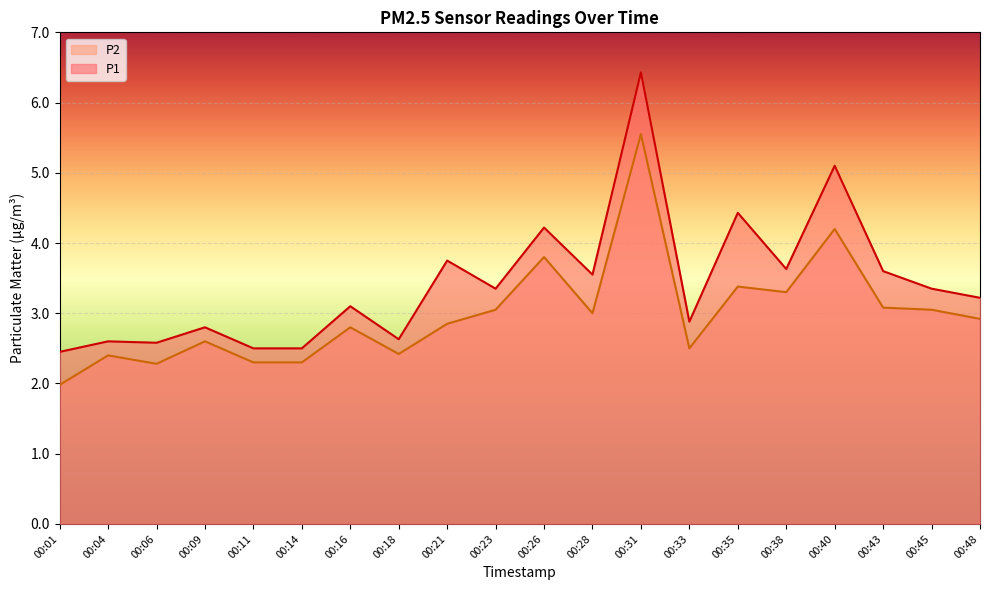

What are all the series names shown in the legend?

P2, P1